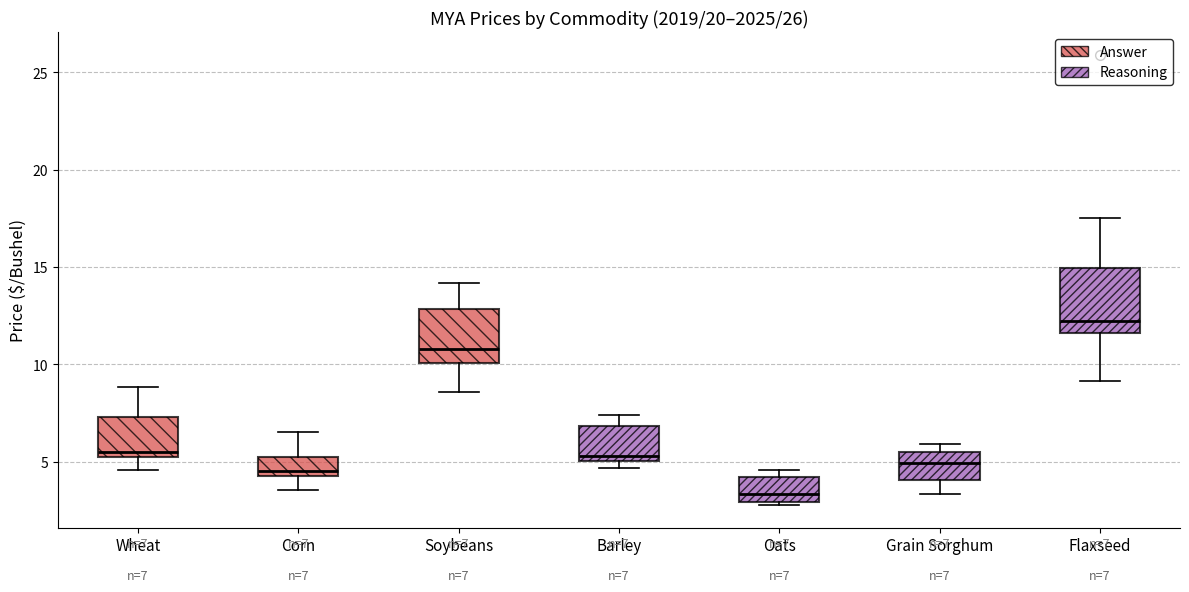

Comparing the boxes themselves (not the whiskers), which one is the tallest?

Flaxseed